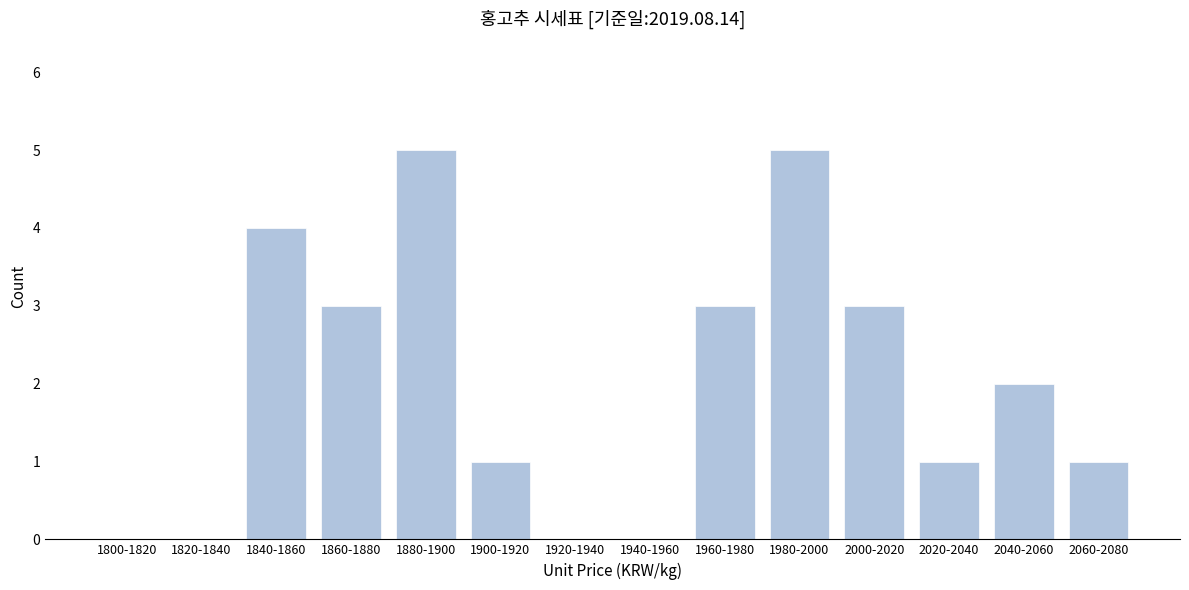

Reading left to right, list all the values displayed in this chart.

1800-1820=0	1820-1840=0	1840-1860=4	1860-1880=3	1880-1900=5	1900-1920=1	1920-1940=0	1940-1960=0	1960-1980=3	1980-2000=5	2000-2020=3	2020-2040=1	2040-2060=2	2060-2080=1